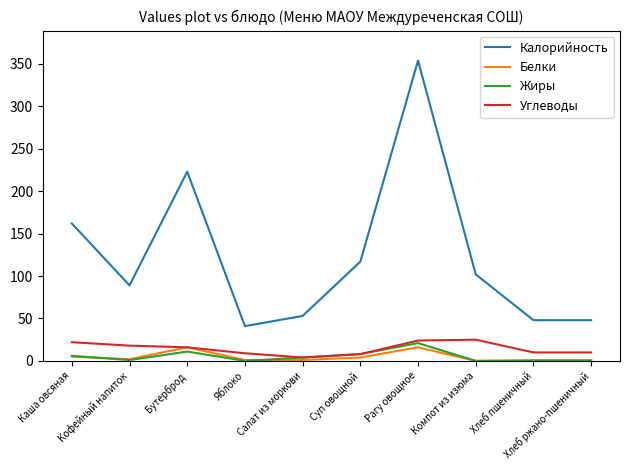

The value of Калорийность at Бутерброд is 223. True or false?

True